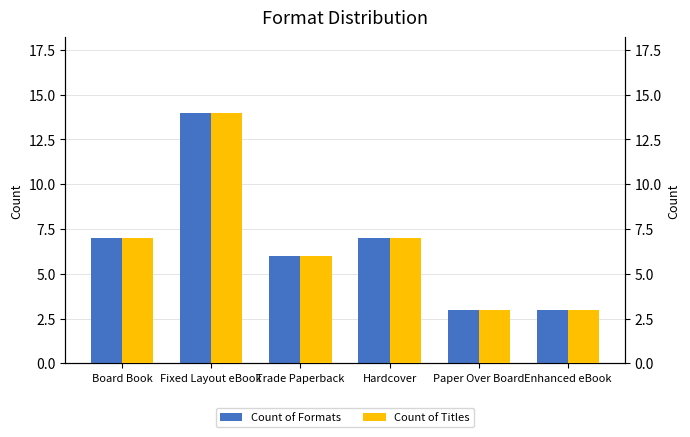

Reading left to right, list all the values displayed in this chart.

Count of Formats: 7	14	6	7	3	3
Count of Titles: 7	14	6	7	3	3